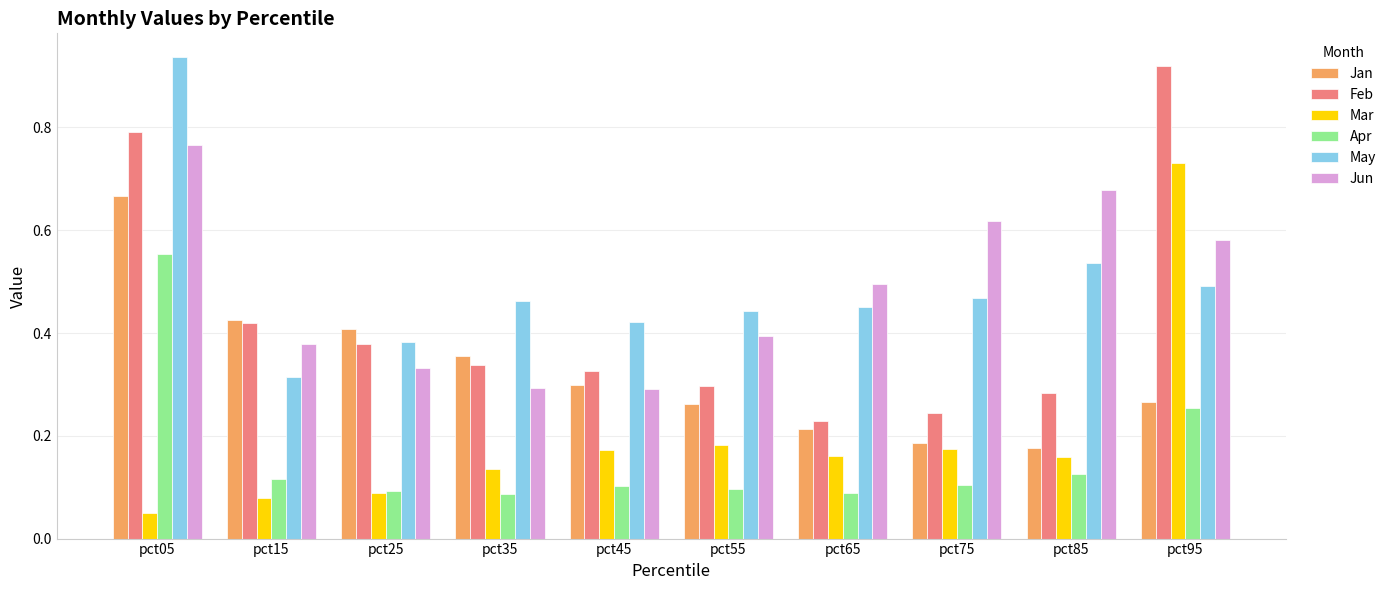

Are the bars horizontal?

No